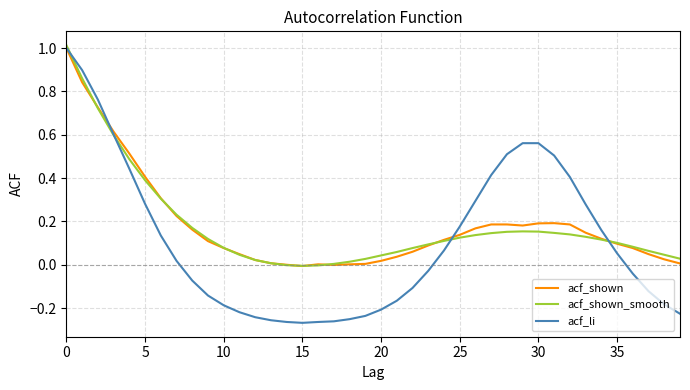

Which series has the largest range (max minus min)?

acf_li